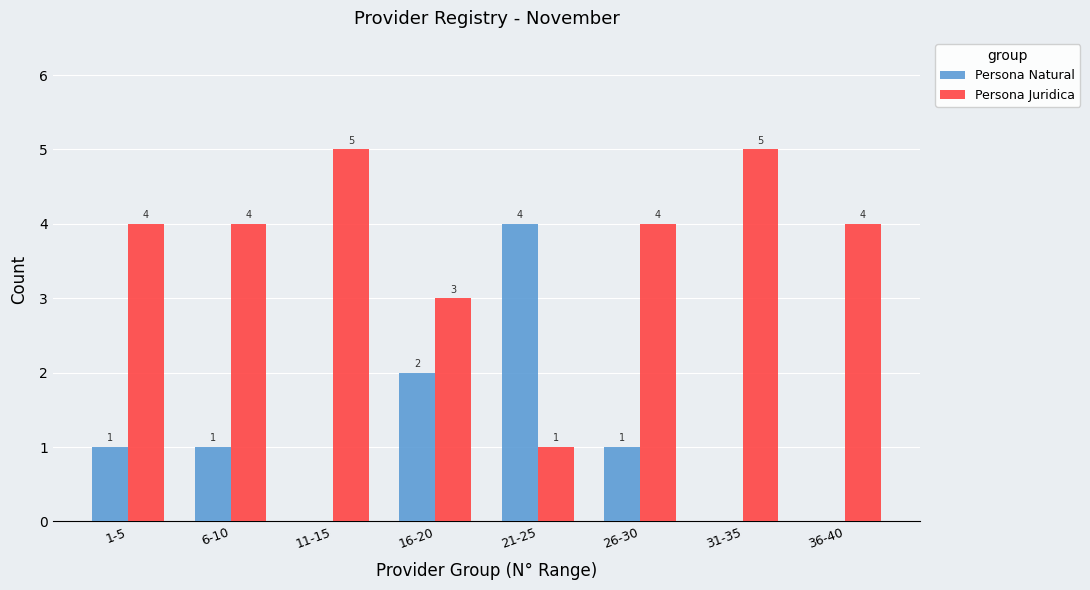

What are all the series names shown in the legend?

Persona Natural, Persona Juridica